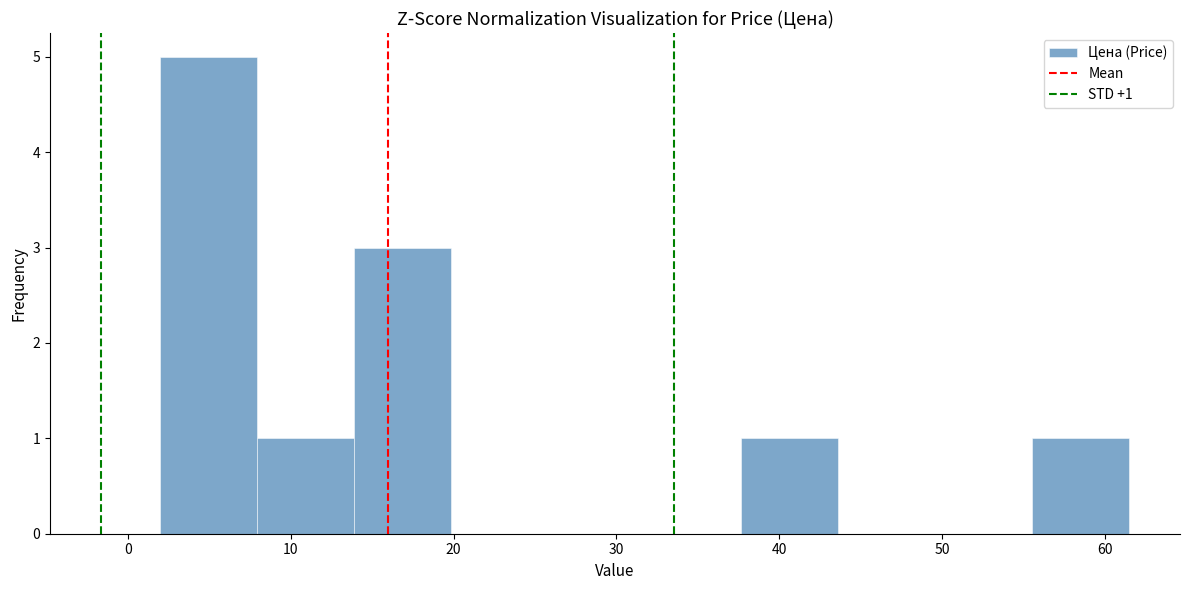

Which range on the x-axis has the tallest bar?

2 to 8